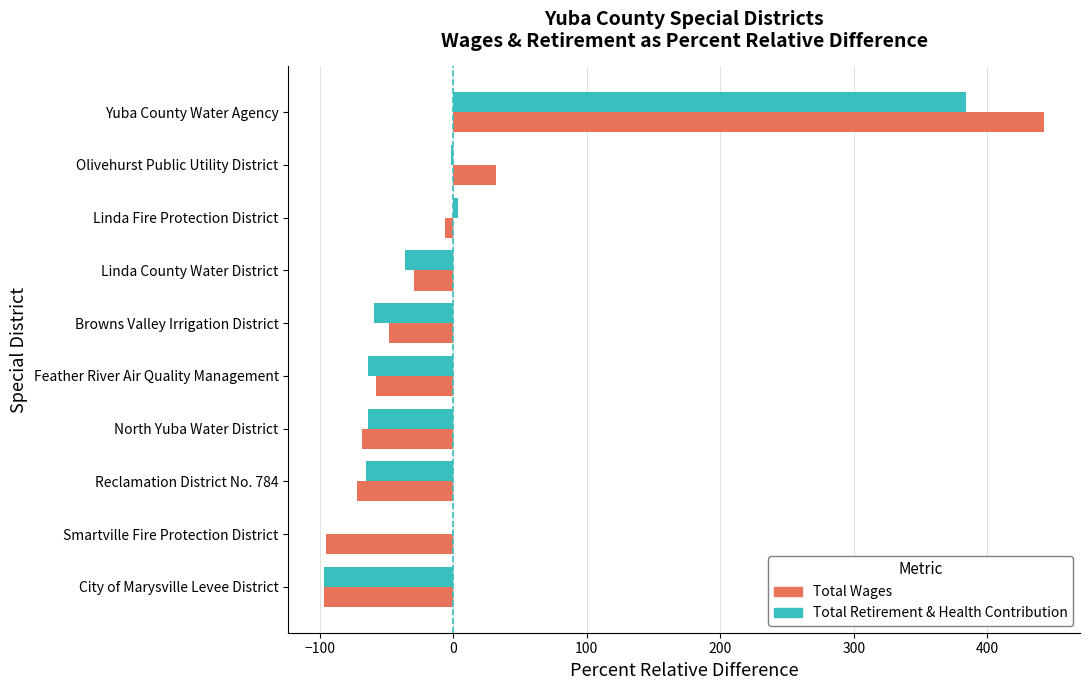

The Total Retirement & Health Contribution series shows -65.8 at Reclamation District No. 784. True or false?

True